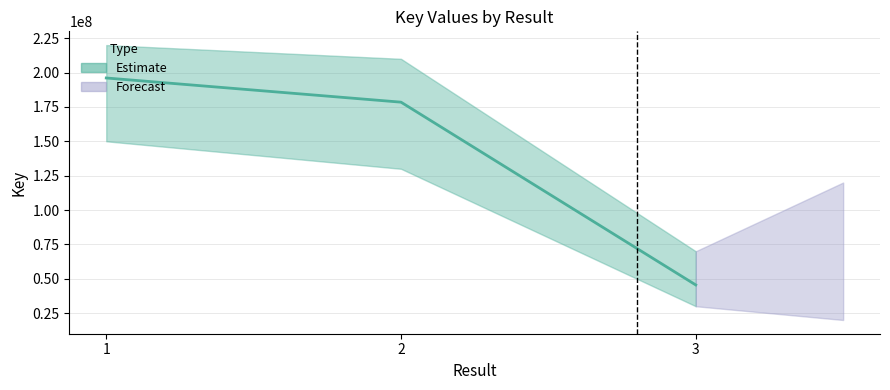

What is the difference between the values at 2 and 1?

17596620